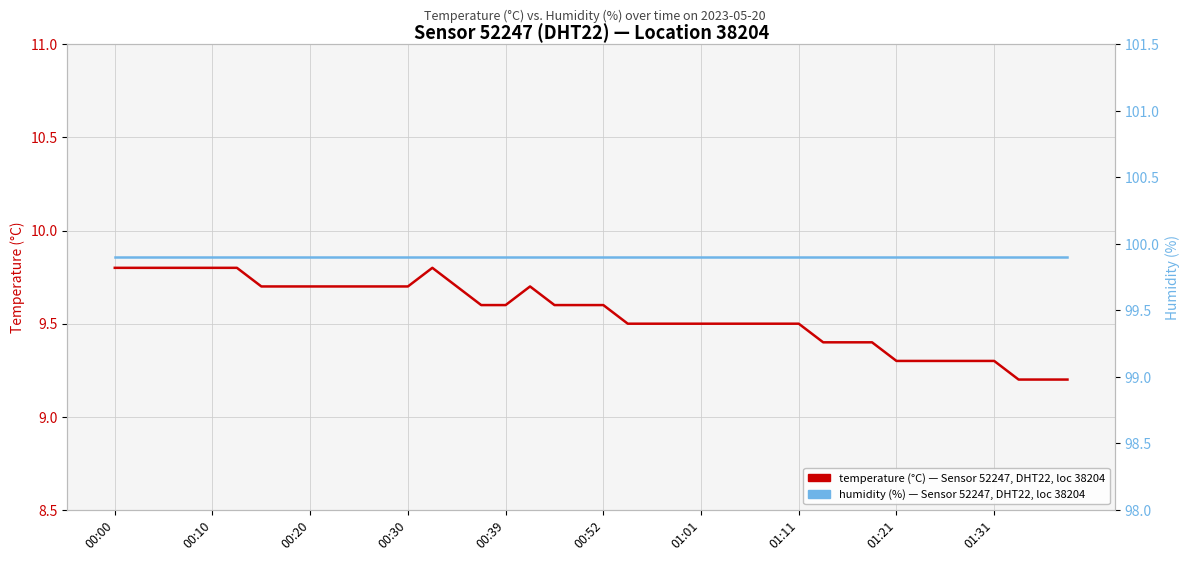

At which category does temperature (°C) reach its first local peak?

13